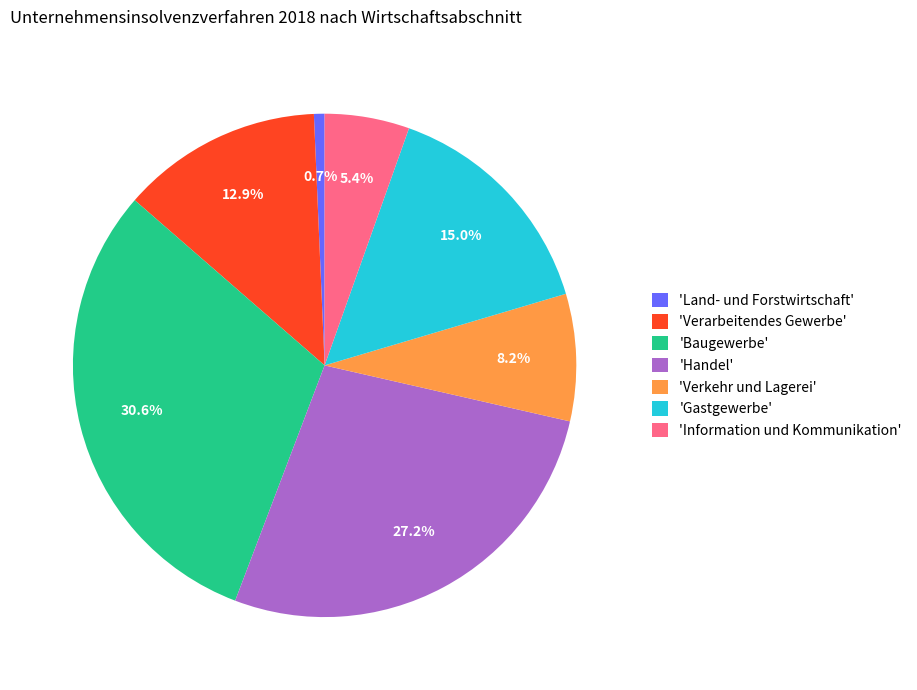

What is the ratio of the value at 'Verkehr und Lagerei' to the value at 'Gastgewerbe'?

0.5